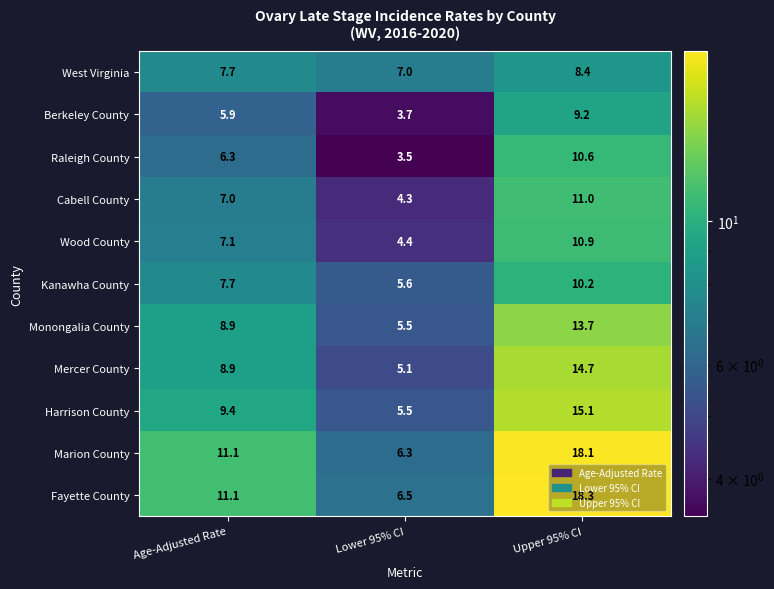

Where is Cabell County nearest to the value 7?

Age-Adjusted Rate